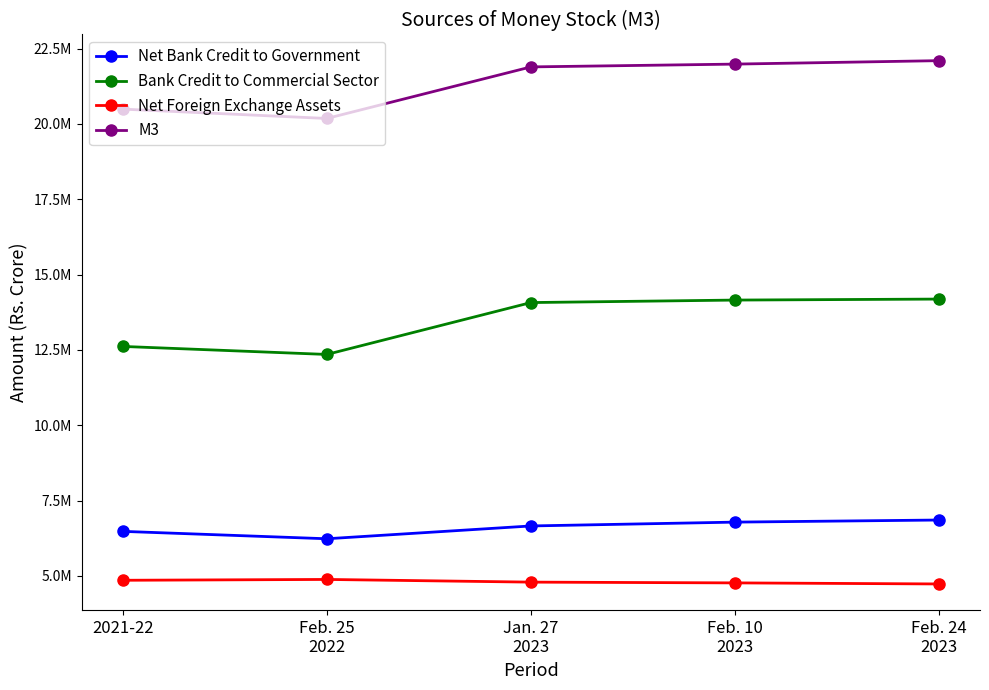

Is it true that Bank Credit to Commercial Sector equals 4252110 at 2021-22?

False